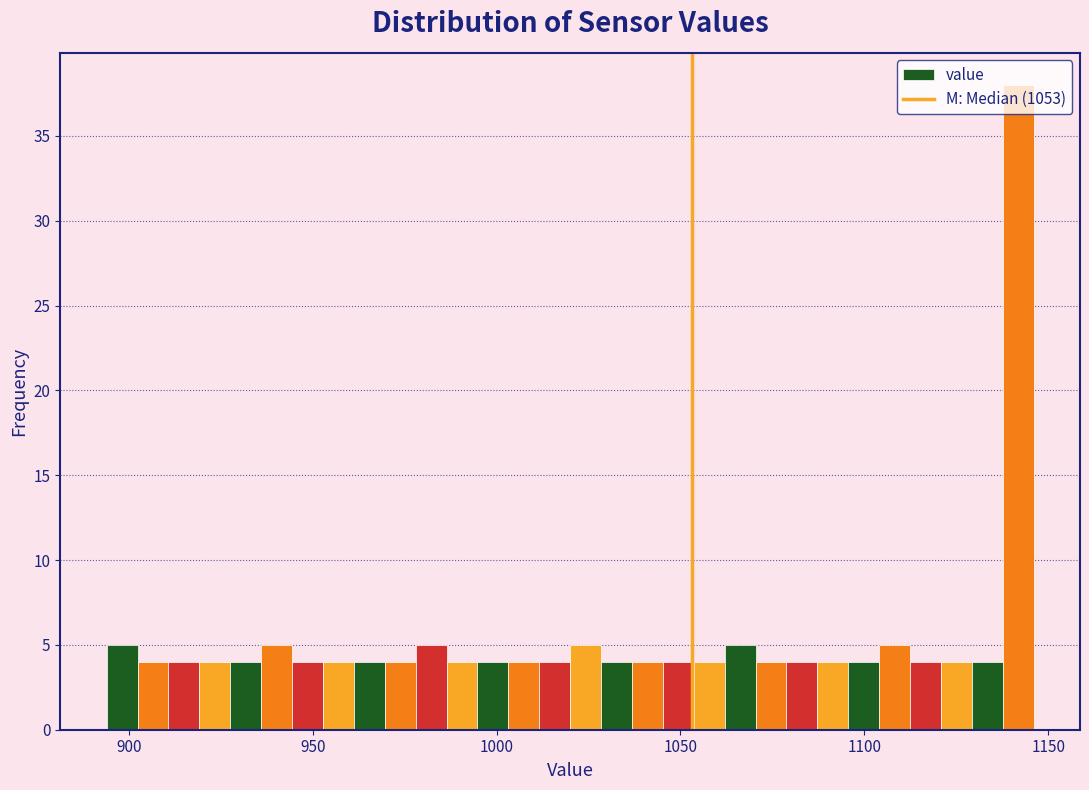

Around what value on the x-axis is the tallest bar? Give the approximate position of its centre, as read against the axis.

1140